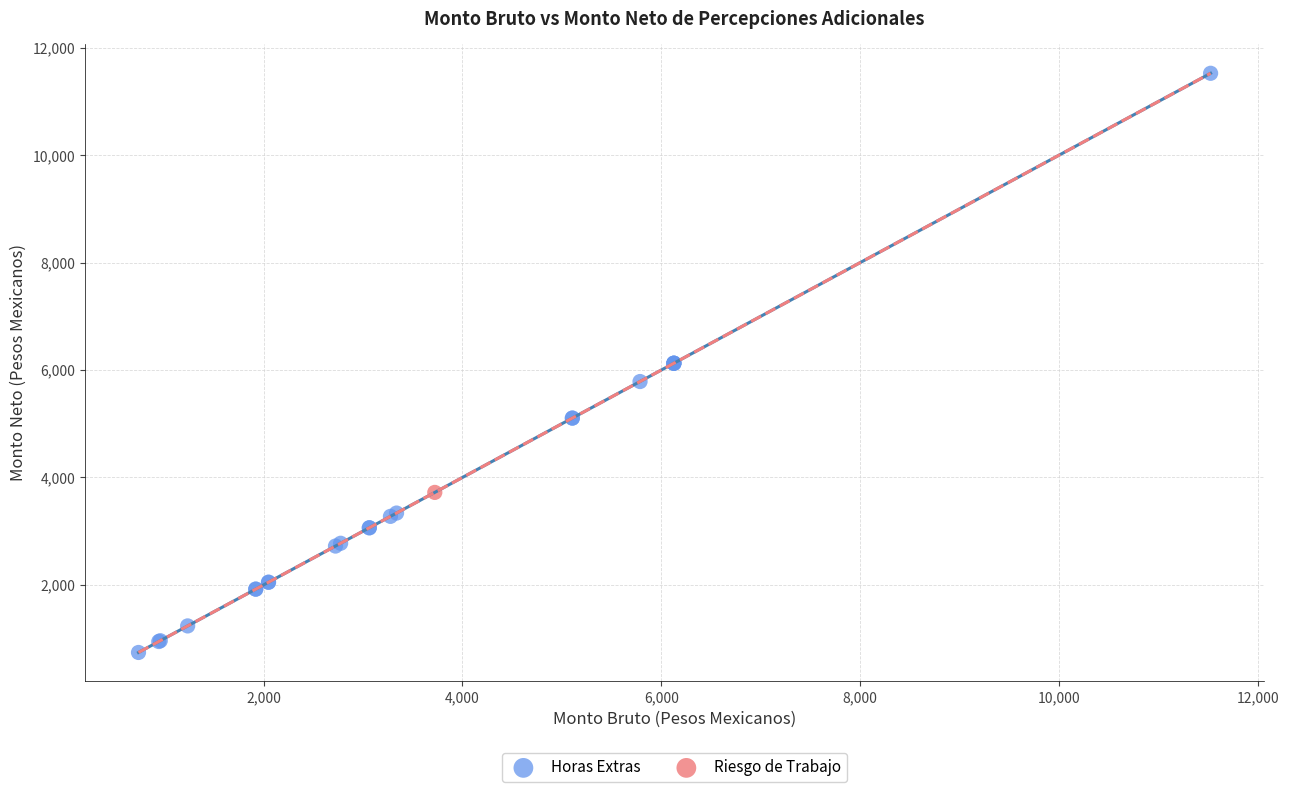

What are all the series names shown in the legend?

Horas Extras, Riesgo de Trabajo